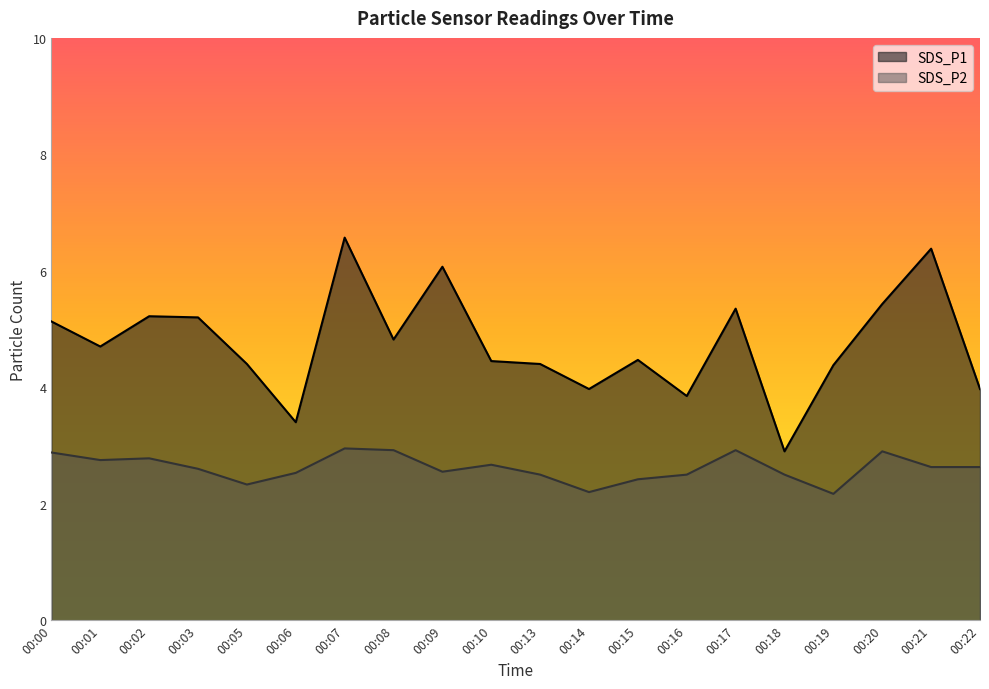

What is the spread (max minus min) of values at 00:01?

2.0